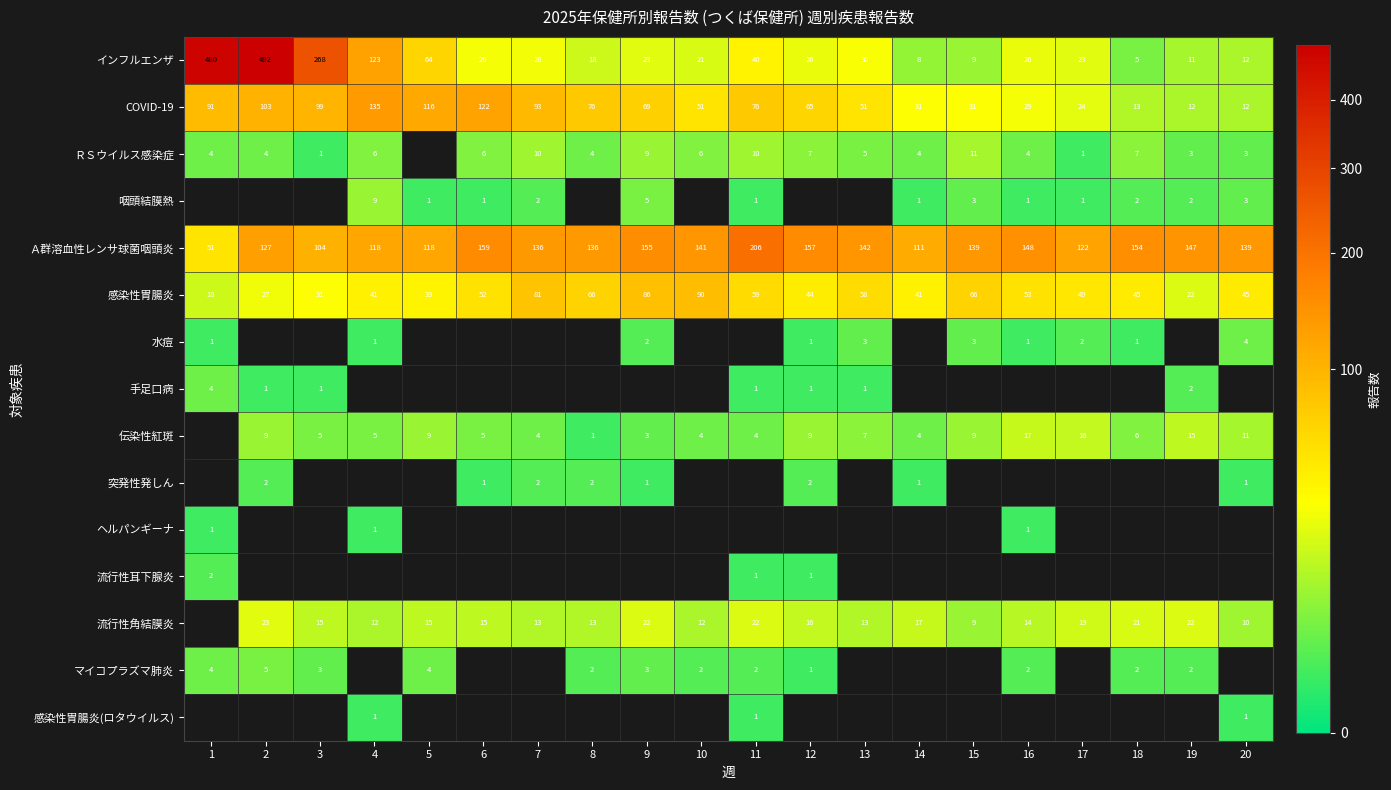

How many categories are shown in the chart?

20